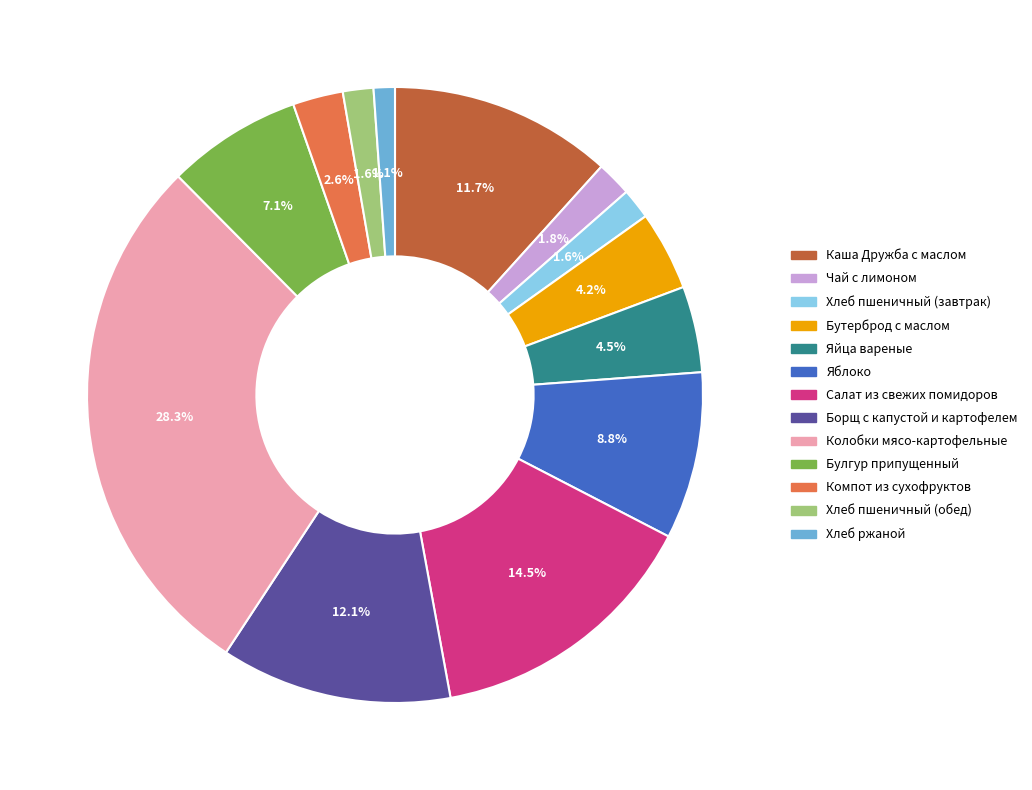

Approximately how many times larger is the value at Булгур припущенный compared to Борщ с капустой и картофелем?

0.6